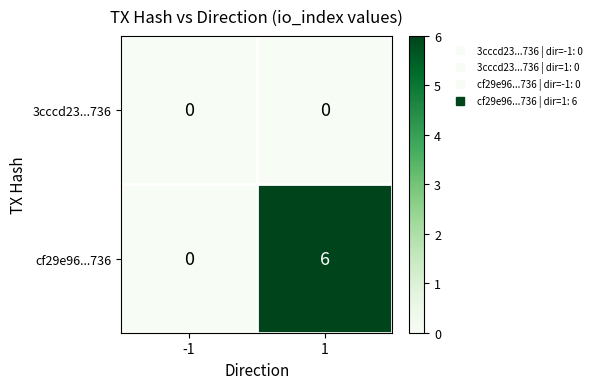

At how many categories does at least one series exceed 3?

1